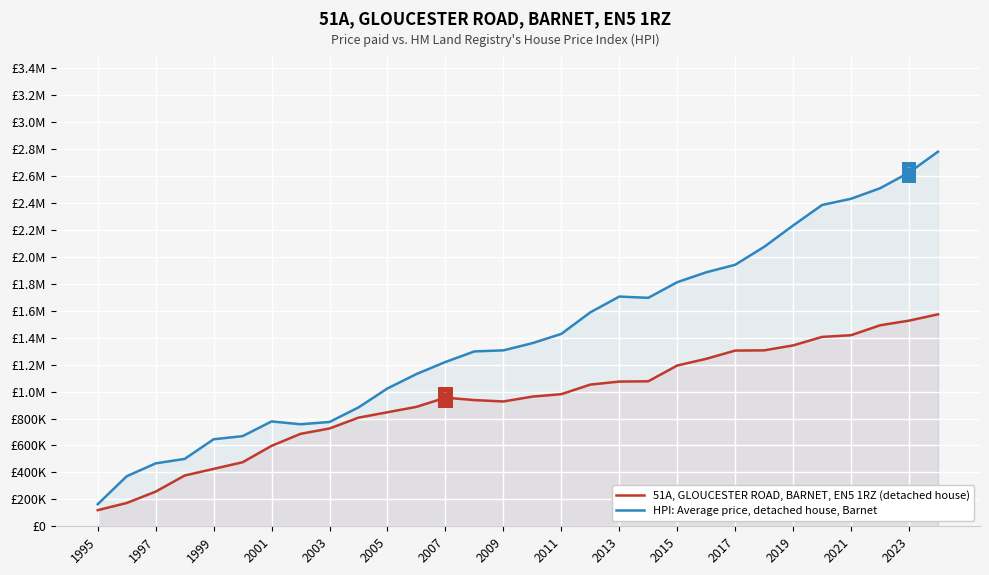

True or false: HPI: Average price, detached house, Barnet has more than 1 points higher than both neighbors.

True